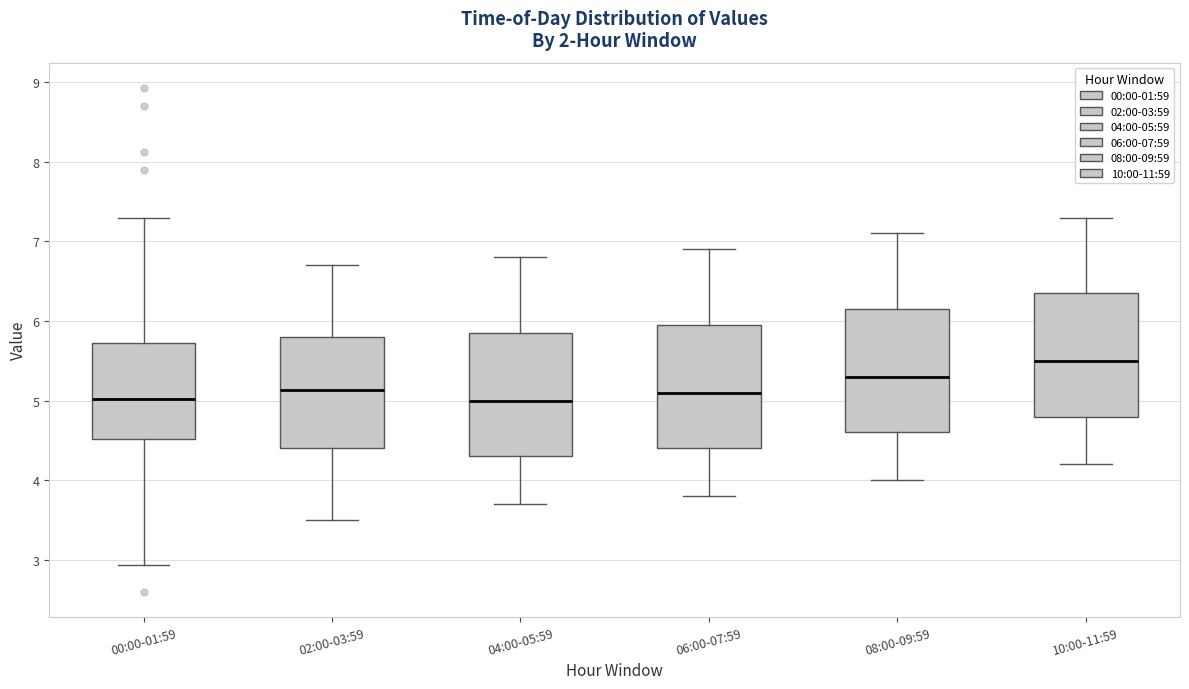

Reading left to right, transcribe this box plot: for each box, give where its median line is, the range the box spans, and where its two whiskers end, as read against the y-axis. The values are not printed on the chart, so give them approximately, as read against the axis.

00:00-01:59: median 5.0, box 4.5 to 5.7, whiskers 2.9 to 7.3
02:00-03:59: median 5.1, box 4.4 to 5.8, whiskers 3.5 to 6.7
04:00-05:59: median 5.0, box 4.3 to 5.9, whiskers 3.7 to 6.8
06:00-07:59: median 5.1, box 4.4 to 6.0, whiskers 3.8 to 6.9
08:00-09:59: median 5.3, box 4.6 to 6.2, whiskers 4.0 to 7.1
10:00-11:59: median 5.5, box 4.8 to 6.4, whiskers 4.2 to 7.3